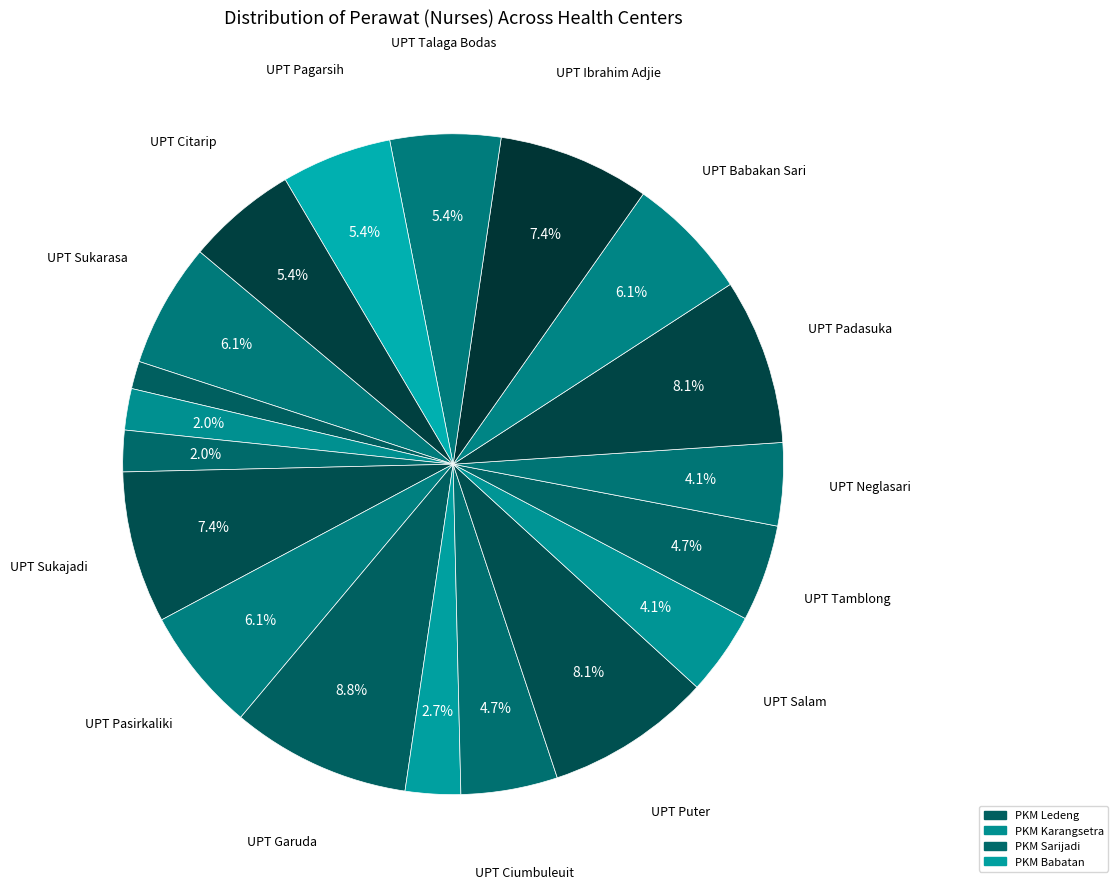

How many slices are in this pie chart?

19